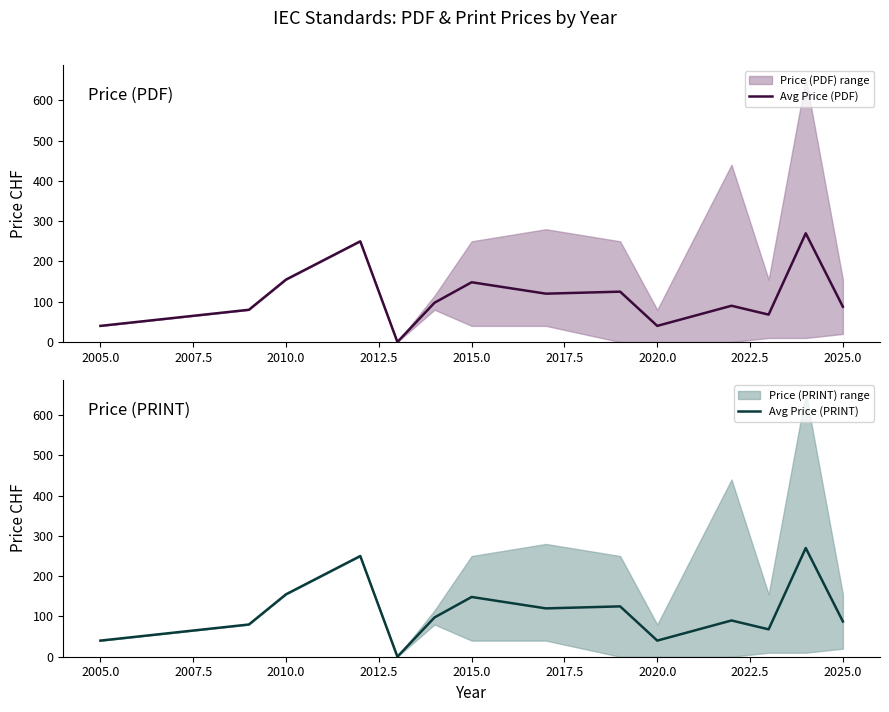

True or false: Avg Price (PDF) has a value of 145.8 at 2025.0.

False